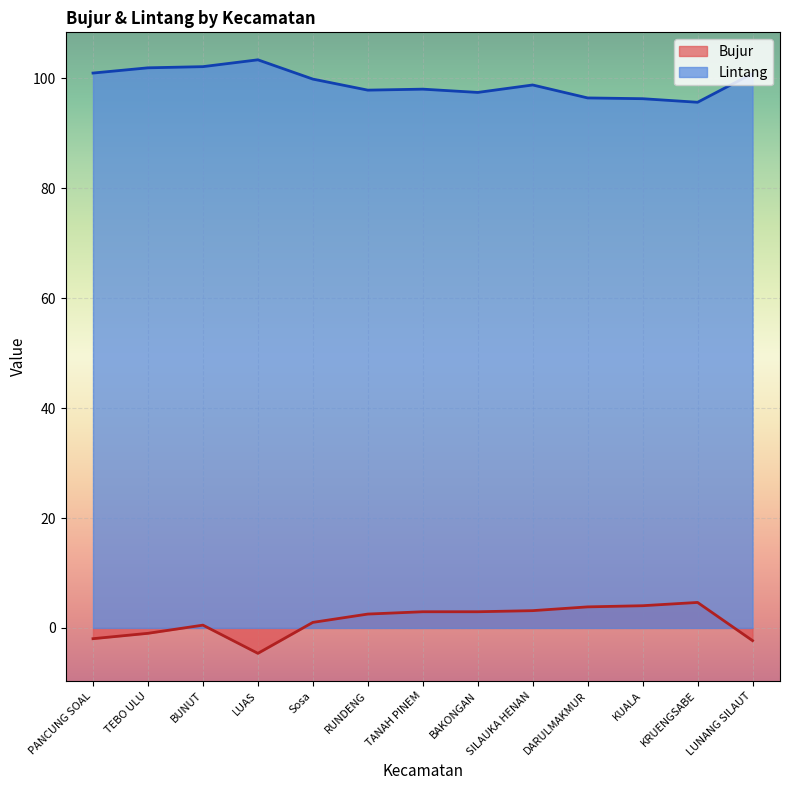

Reading left to right, transcribe all the data shown in this chart.

Bujur: PANCUNG SOAL=-2.0	TEBO ULU=-1.0	BUNUT=0.5	LUAS=-4.6	Sosa=1.0	RUNDENG=2.5	TANAH PINEM=2.9	BAKONGAN=2.9	SILAUKA HENAN=3.1	DARULMAKMUR=3.8	KUALA=4.0	KRUENGSABE=4.6	LUNANG SILAUT=-2.3
Lintang: PANCUNG SOAL=101.0	TEBO ULU=101.9	BUNUT=102.1	LUAS=103.4	Sosa=99.9	RUNDENG=97.9	TANAH PINEM=98.1	BAKONGAN=97.5	SILAUKA HENAN=98.8	DARULMAKMUR=96.5	KUALA=96.3	KRUENGSABE=95.7	LUNANG SILAUT=100.9